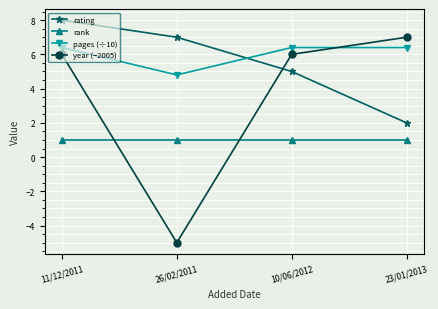

What is the sum of the year (−2005) values at 11/12/2011 and 23/01/2013?

13.0